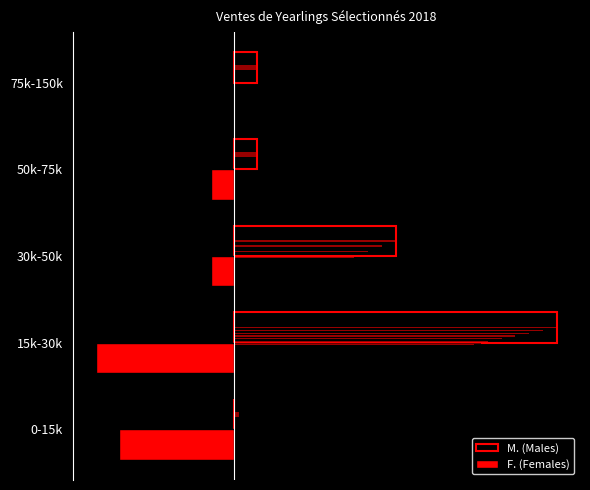

How many groups of bars are there?

5